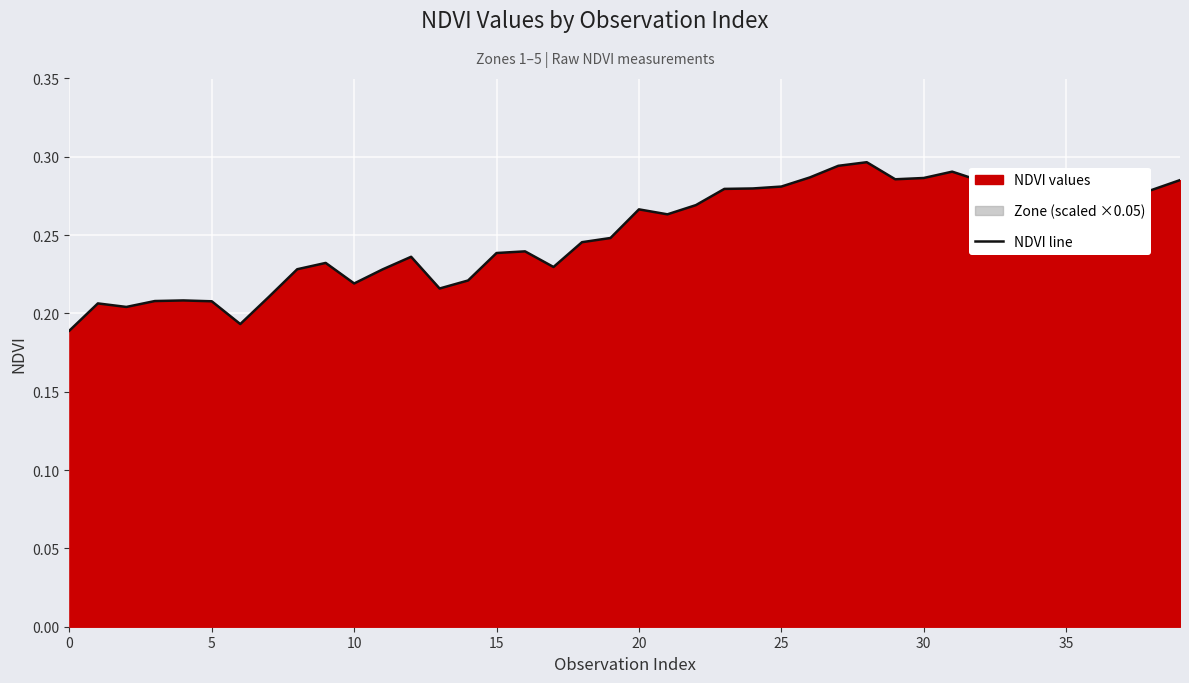

True or false: the data shows 0.1 at 24.

False